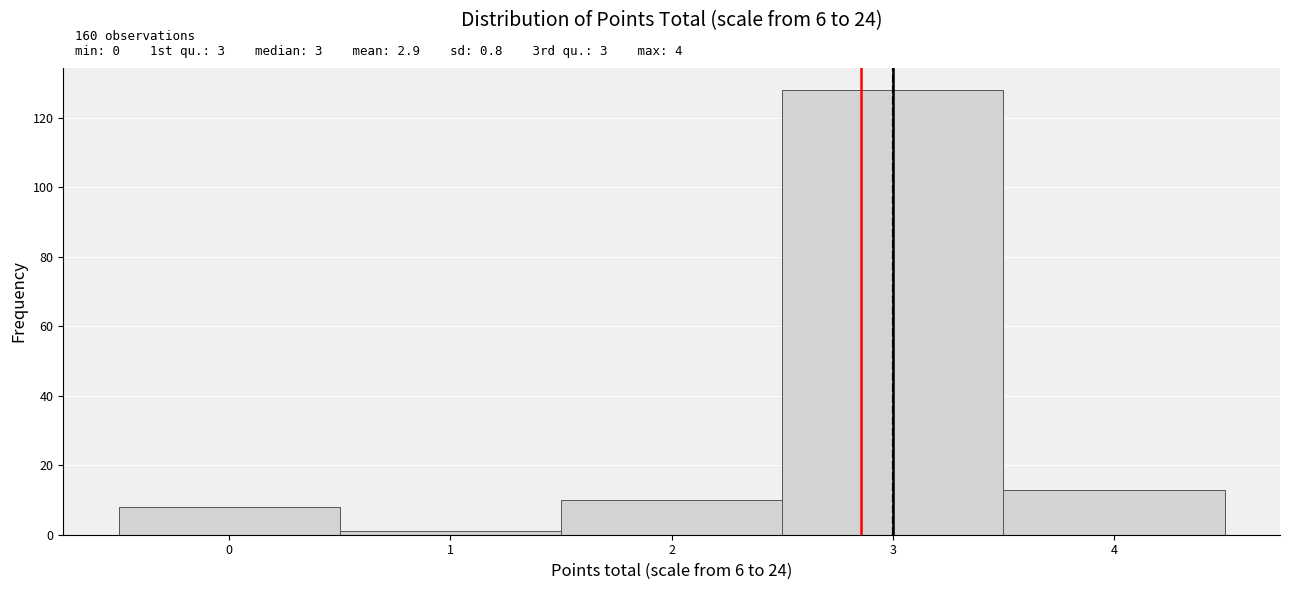

Which range on the x-axis has the tallest bar?

2.5 to 3.5